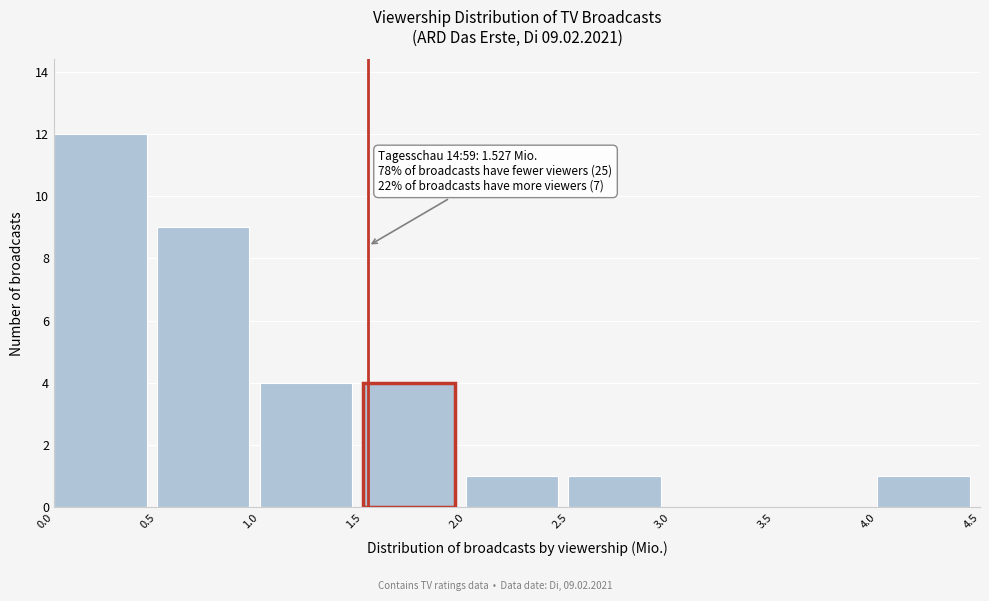

Over which range of the x-axis is the bar tallest?

0.0 to 0.5